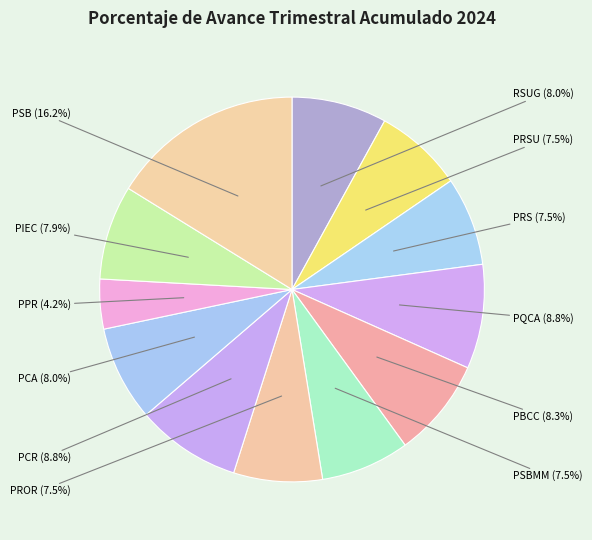

Count the number of slices in the pie.

12